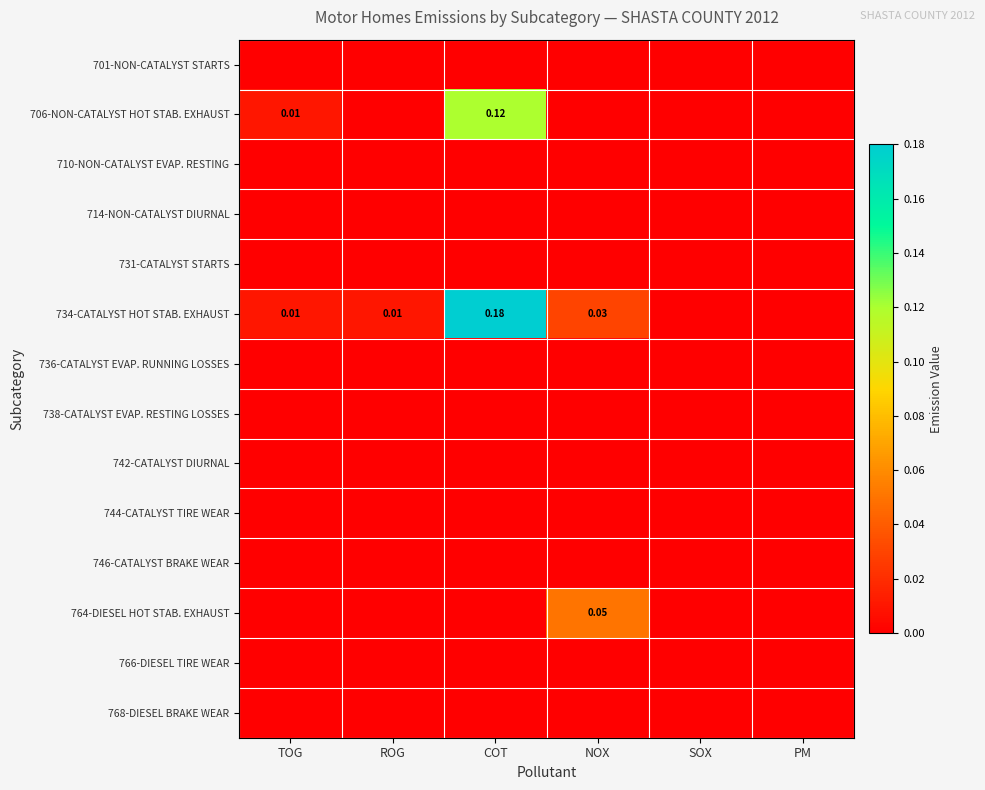

True or false: 734-CATALYST HOT STAB. EXHAUST has a value of 0.0 at TOG.

True